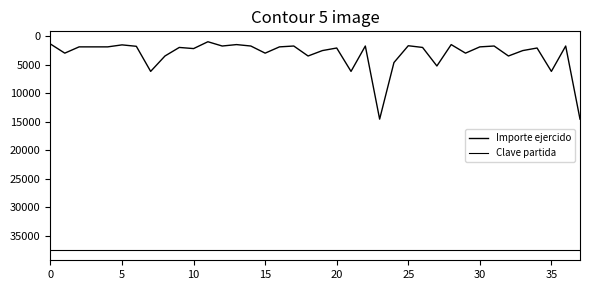

Is this an area chart (filled region under the line)?

No